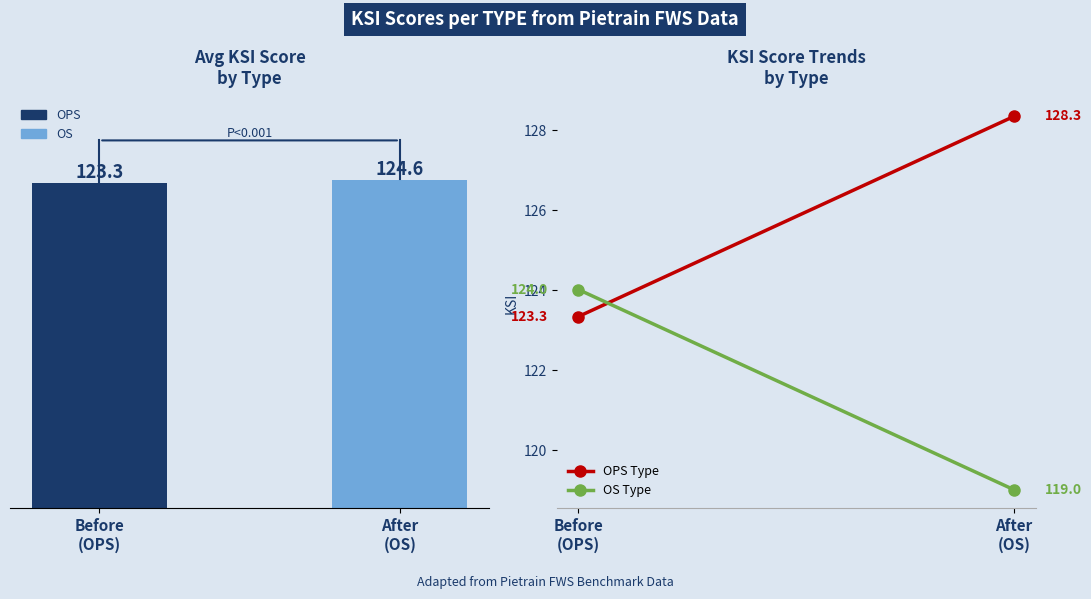

What is the minimum value shown in the chart?

123.3